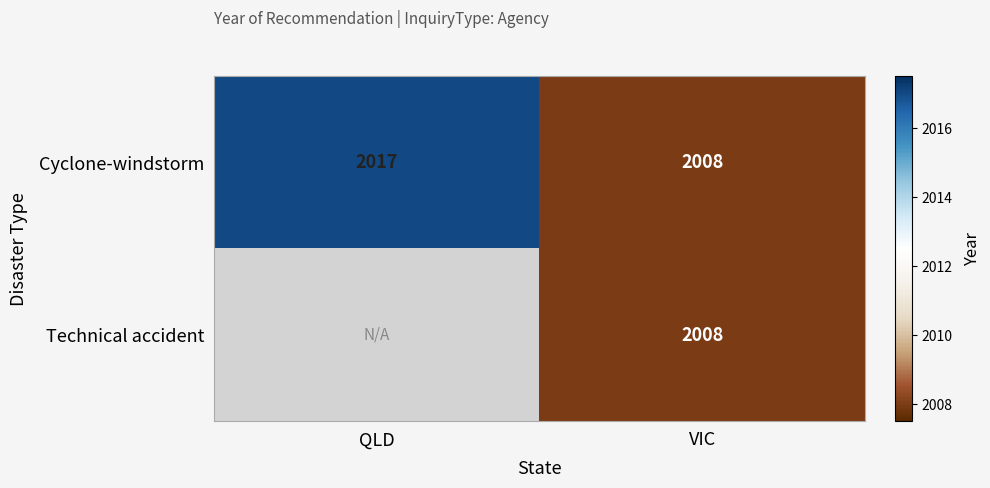

List the labels in order of Cyclone-windstorm value, largest first.

QLD, VIC